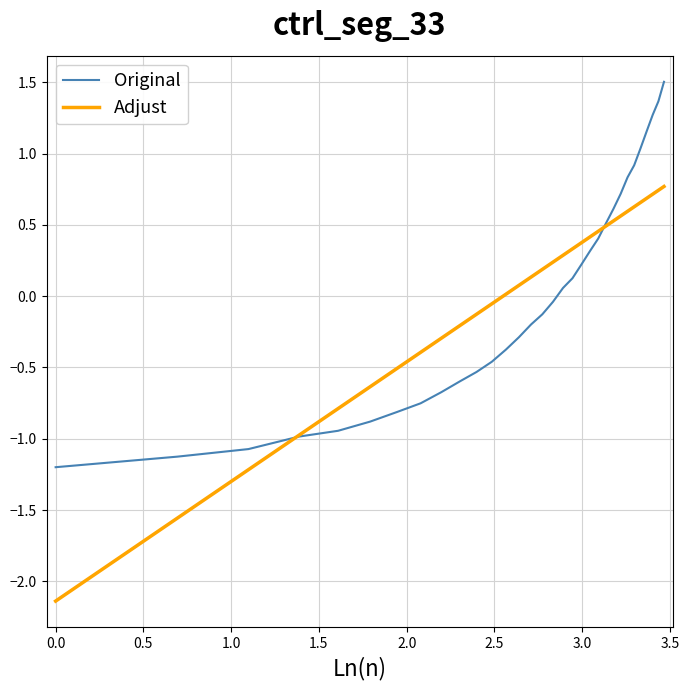

Which series has the largest range (max minus min)?

Adjust